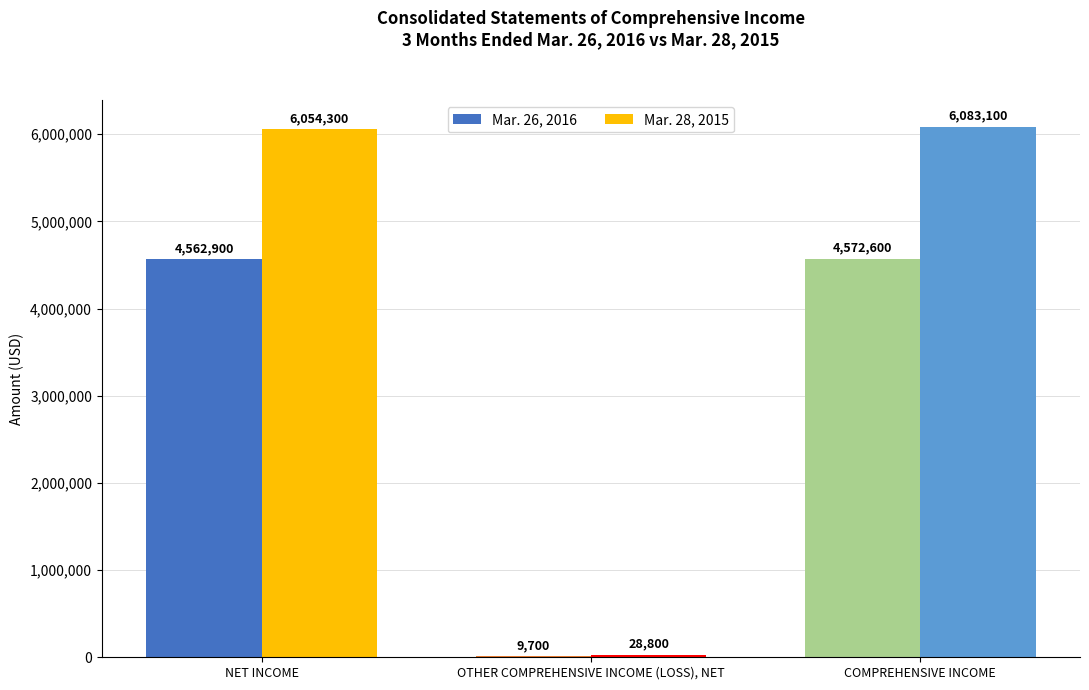

What is the greatest value displayed?

6054300